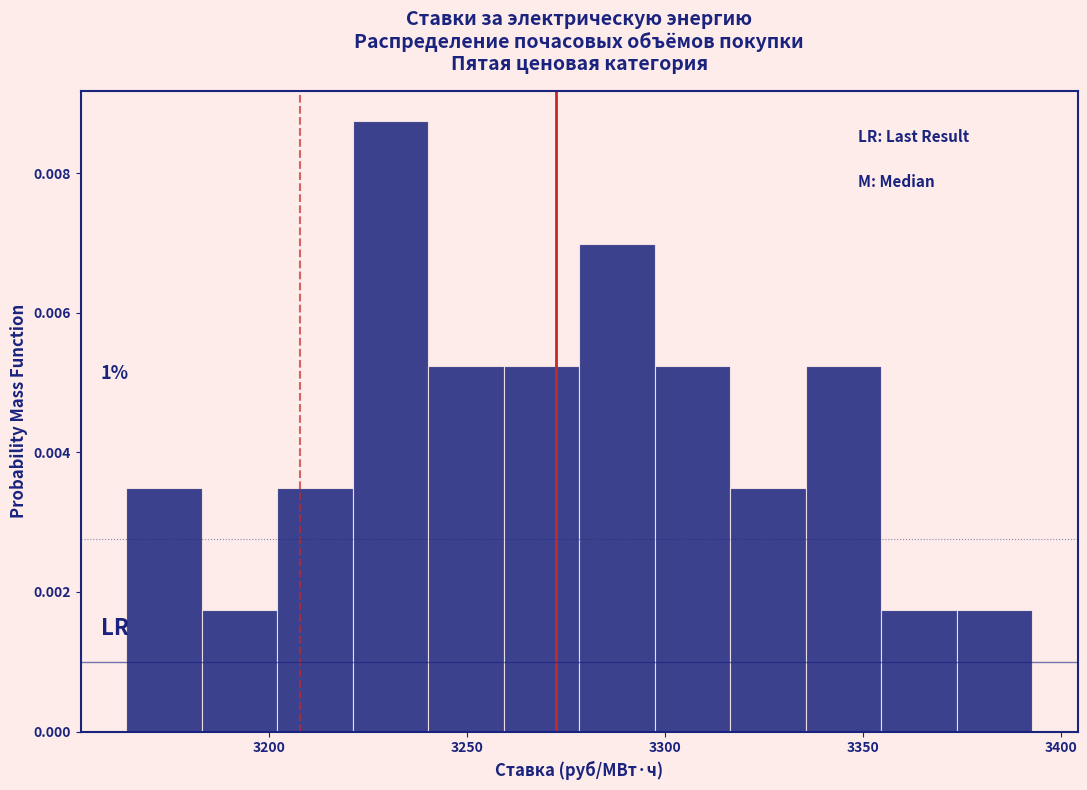

Read against the x-axis, roughly where is the centre of the tallest bar?

3230